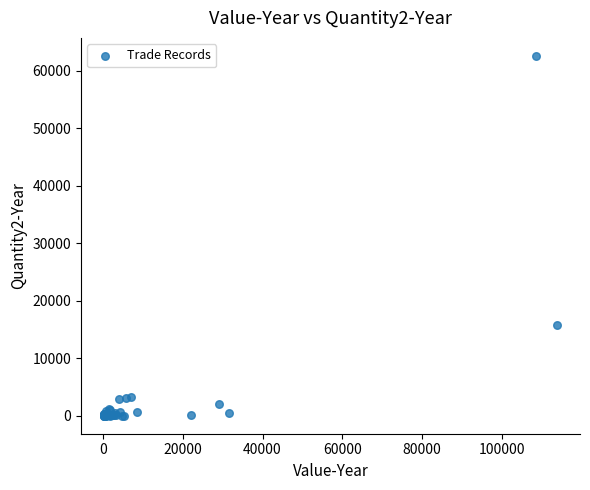

What Y value in the scatter plot is closest to 31303?

15803